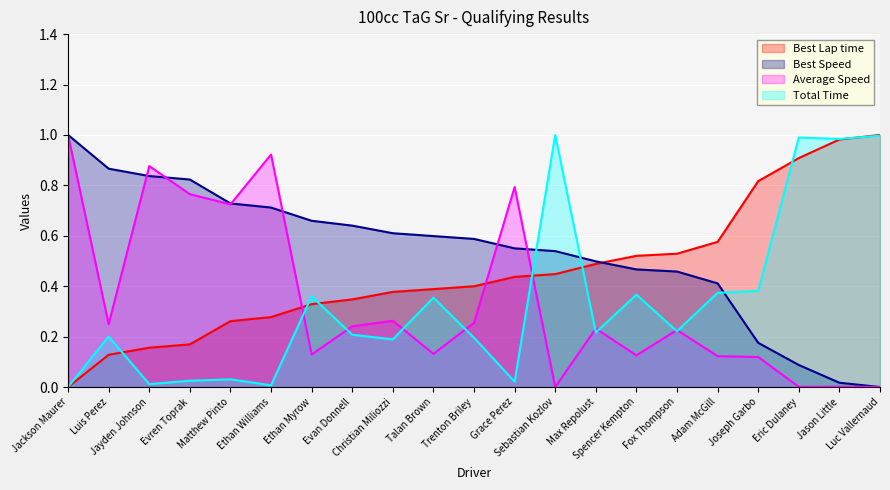

Is it true that Average Speed equals 0.3 at Luis Perez?

False